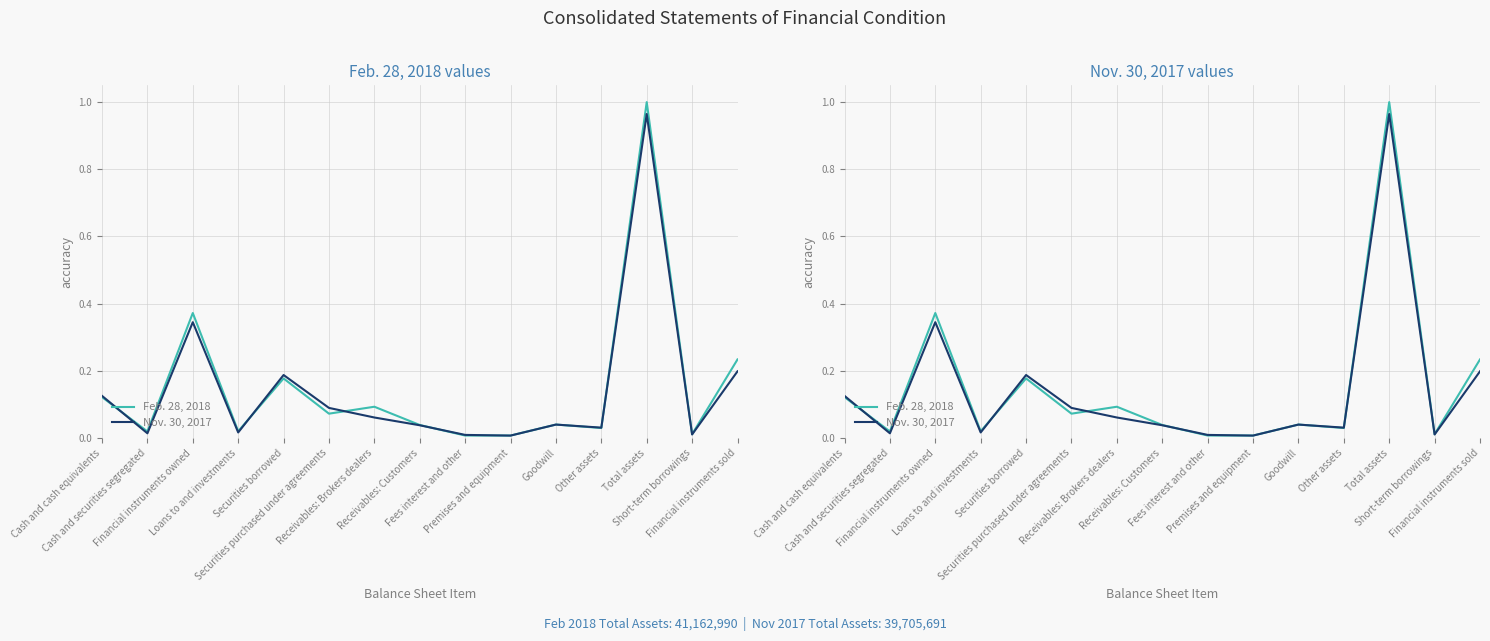

The value of Nov. 30, 2017 at Financial instruments sold is 0.2. True or false?

True